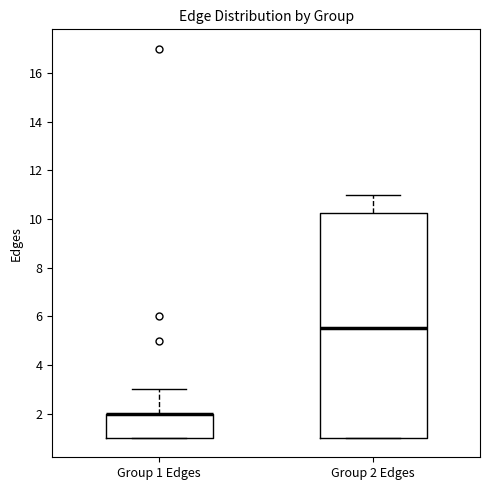

Where is the upper edge of the box for Group 2 Edges on the y-axis? The values are not printed on the chart, so give them approximately, as read against the axis.

10.2